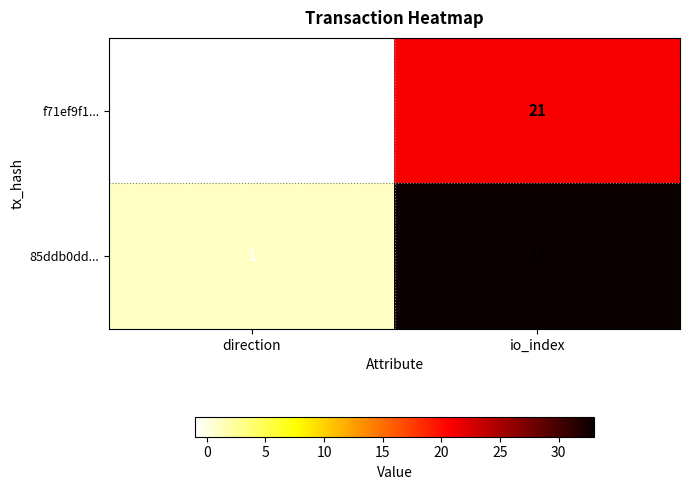

What is the difference between the f71ef9f1... values at io_index and direction?

22